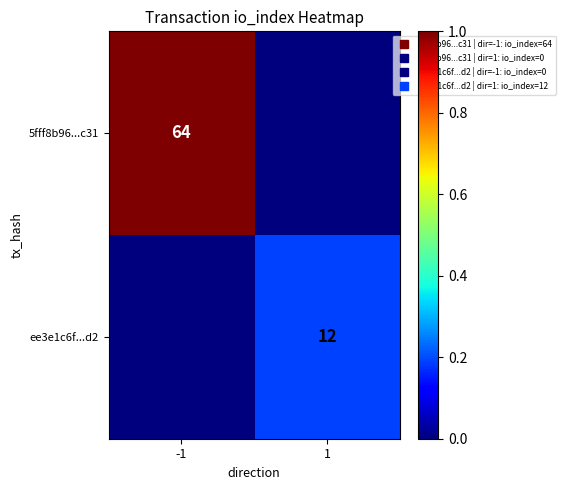

Rank the series by their average value, from lowest to highest.

ee3e1c6f...d2, 5fff8b96...c31